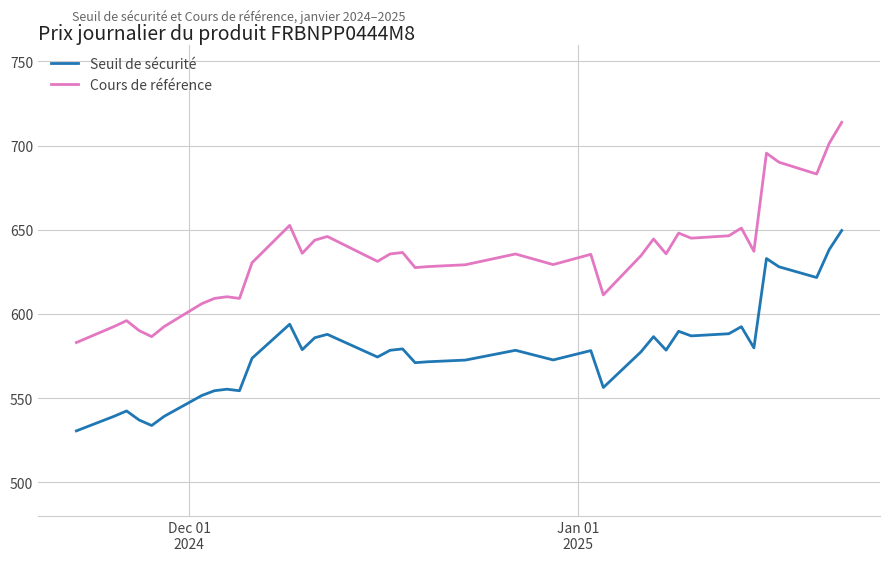

Which series has the widest spread of values?

Cours de référence